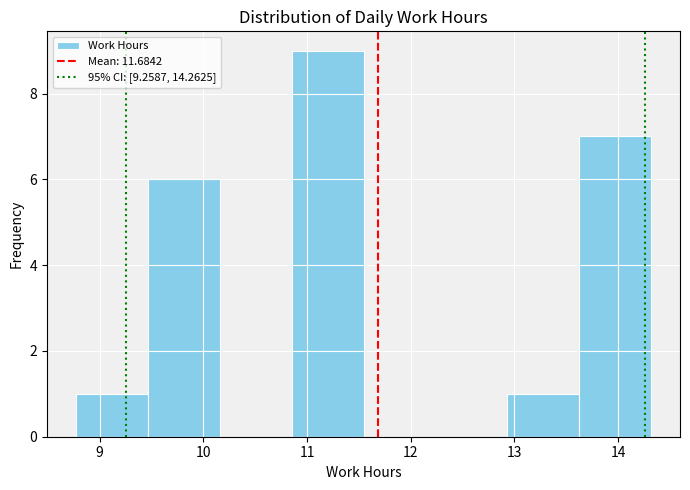

How tall is the bar that spans 10.9 to 11.5 on the x-axis? Neither the bar edges nor the heights are printed on the chart, so give them approximately, as read against the axes.

9